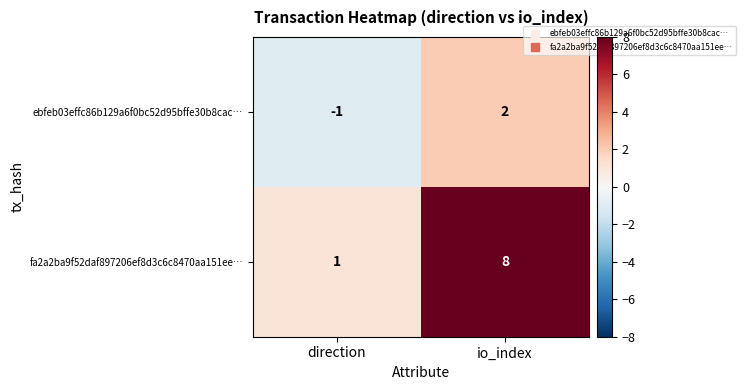

Which series has the largest total across all categories?

fa2a2ba9f52daf897206ef8d3c6c8470aa151ee…